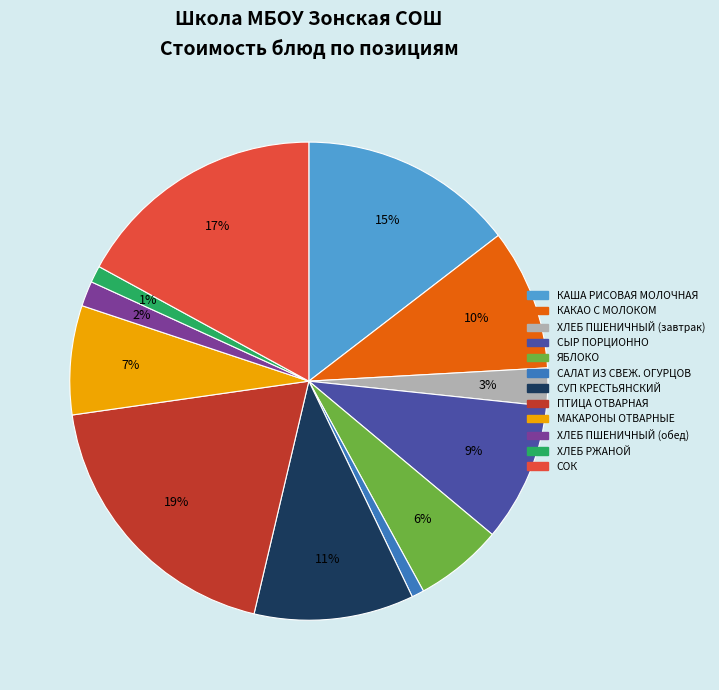

Which slice is the largest?

ПТИЦА ОТВАРНАЯ